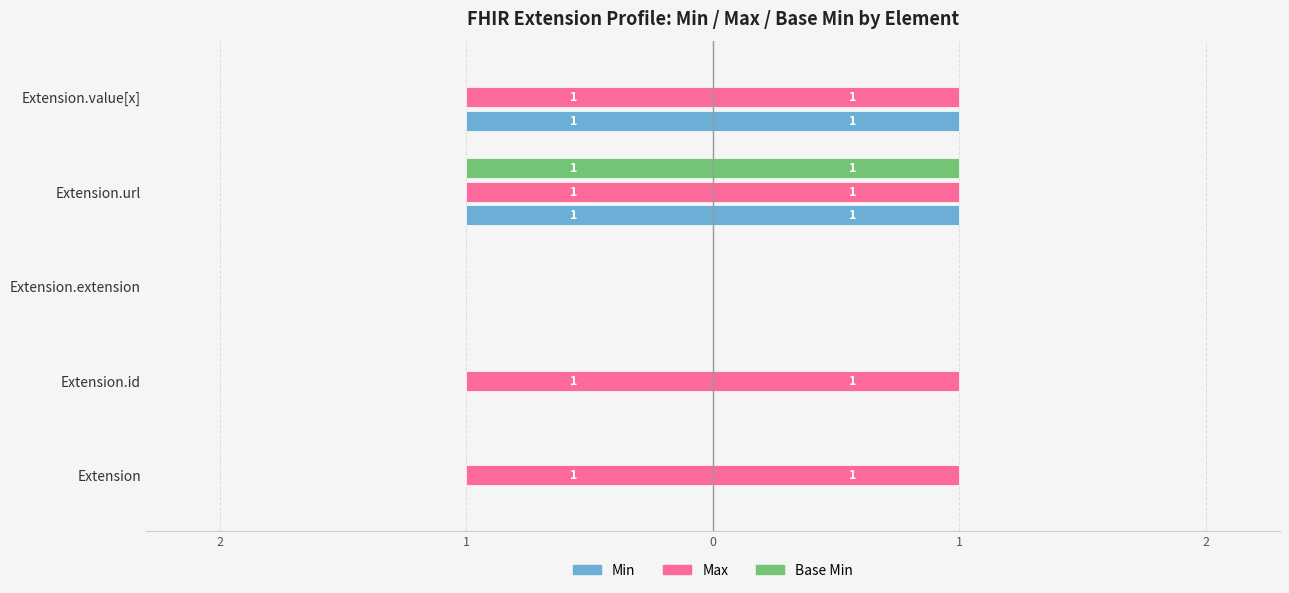

Which series changed the most between Extension.extension and Extension.value[x]?

Min